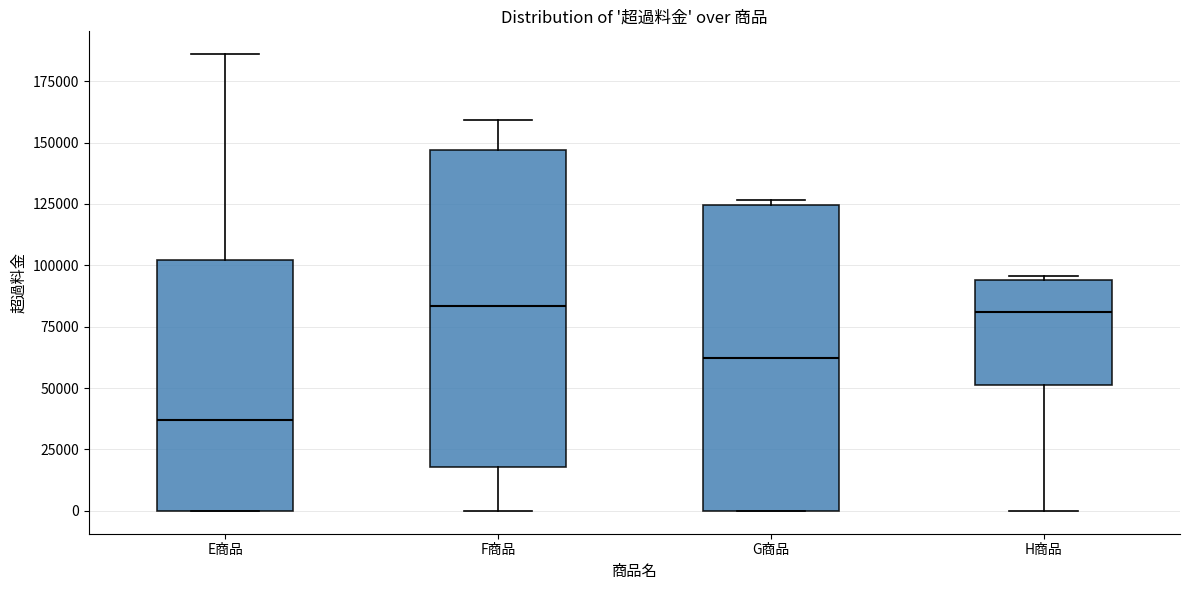

Reading left to right, read every box against the y-axis: the position of its median line, the range the box covers, and the ends of its whiskers. The values are not printed on the chart, so give them approximately, as read against the axis.

E商品: median 35000, box 0 to 100000, whiskers 0 to 185000
F商品: median 85000, box 20000 to 145000, whiskers 0 to 160000
G商品: median 60000, box 0 to 125000, whiskers 0 to 125000 (just above the box's upper edge)
H商品: median 80000, box 50000 to 95000, whiskers 0 to 95000